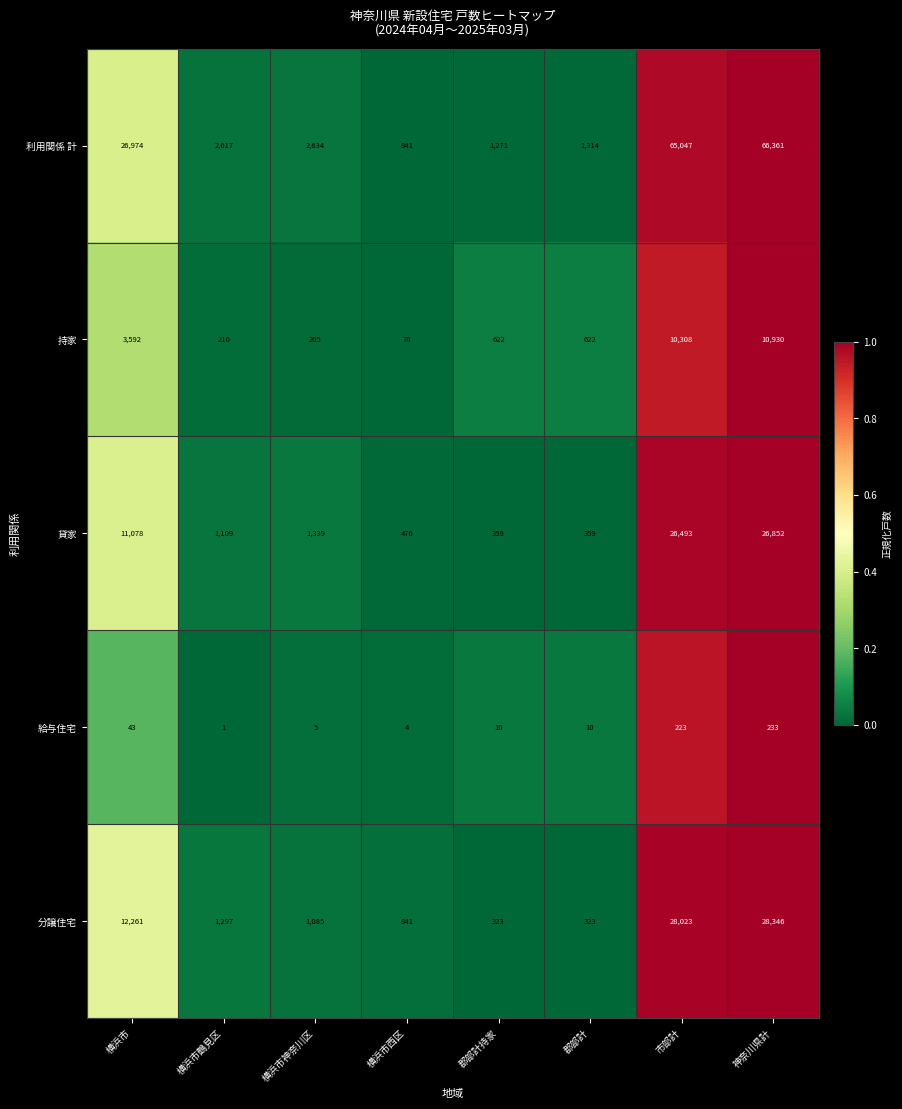

What is the difference between the 持家 values at 横浜市鶴見区 and 横浜市?

3382